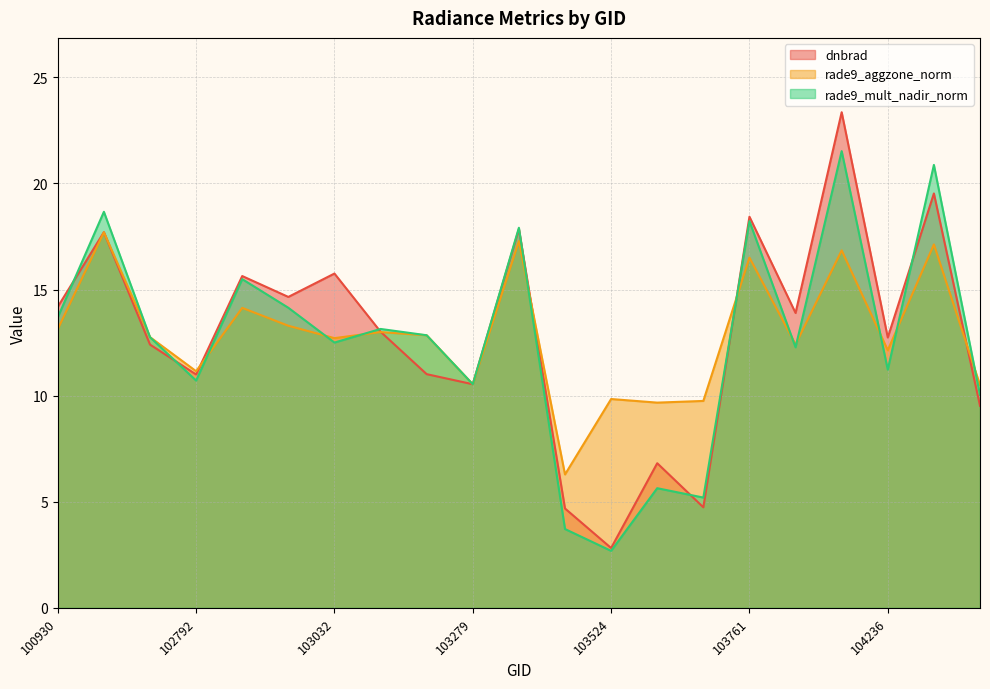

Reading left to right, list all the values displayed in this chart.

dnbrad: 100930=14.2	102551=17.7	102671=12.4	102792=11.0	102912=15.6	102920=14.7	103032=15.8	103040=13.0	103160=11.0	103279=10.5	103397=17.9	103515=4.7	103524=2.8	103634=6.8	103643=4.7	103761=18.4	104112=13.9	104229=23.4	104236=12.7	104355=19.5	104472=9.5
rade9_aggzone_norm: 100930=13.1	102551=17.7	102671=12.8	102792=11.2	102912=14.1	102920=13.3	103032=12.7	103040=13.0	103160=12.8	103279=10.5	103397=17.3	103515=6.3	103524=9.8	103634=9.7	103643=9.8	103761=16.5	104112=12.4	104229=16.8	104236=12.1	104355=17.1	104472=10.5
rade9_mult_nadir_norm: 100930=13.7	102551=18.7	102671=12.8	102792=10.7	102912=15.5	102920=14.1	103032=12.5	103040=13.1	103160=12.8	103279=10.5	103397=17.9	103515=3.7	103524=2.7	103634=5.6	103643=5.2	103761=18.2	104112=12.3	104229=21.5	104236=11.2	104355=20.9	104472=10.0